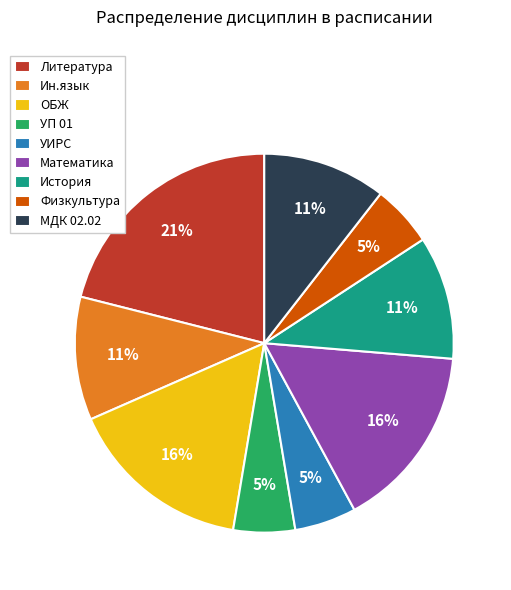

What percentage is the УП 01 slice, to the nearest percent?

5%